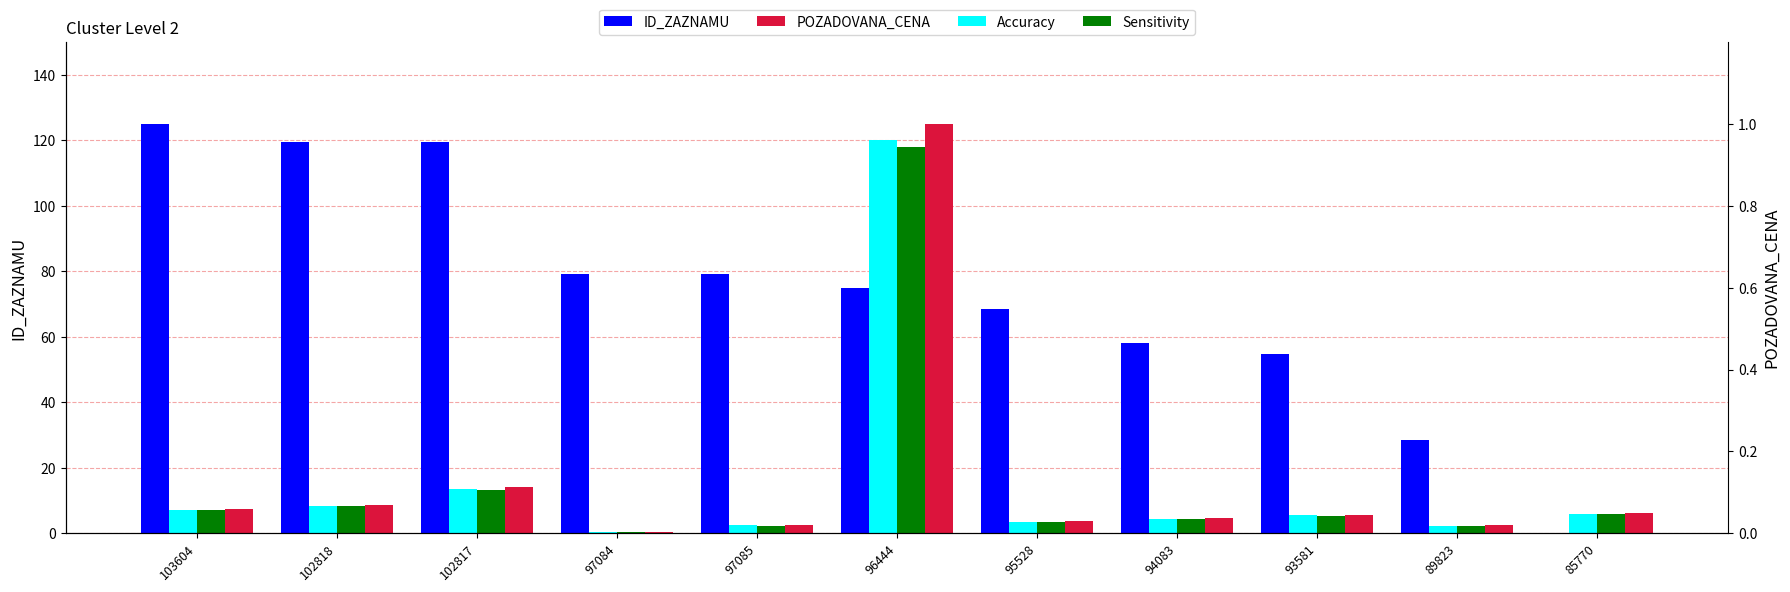

Which series has the largest total across all categories?

ID_ZAZNAMU